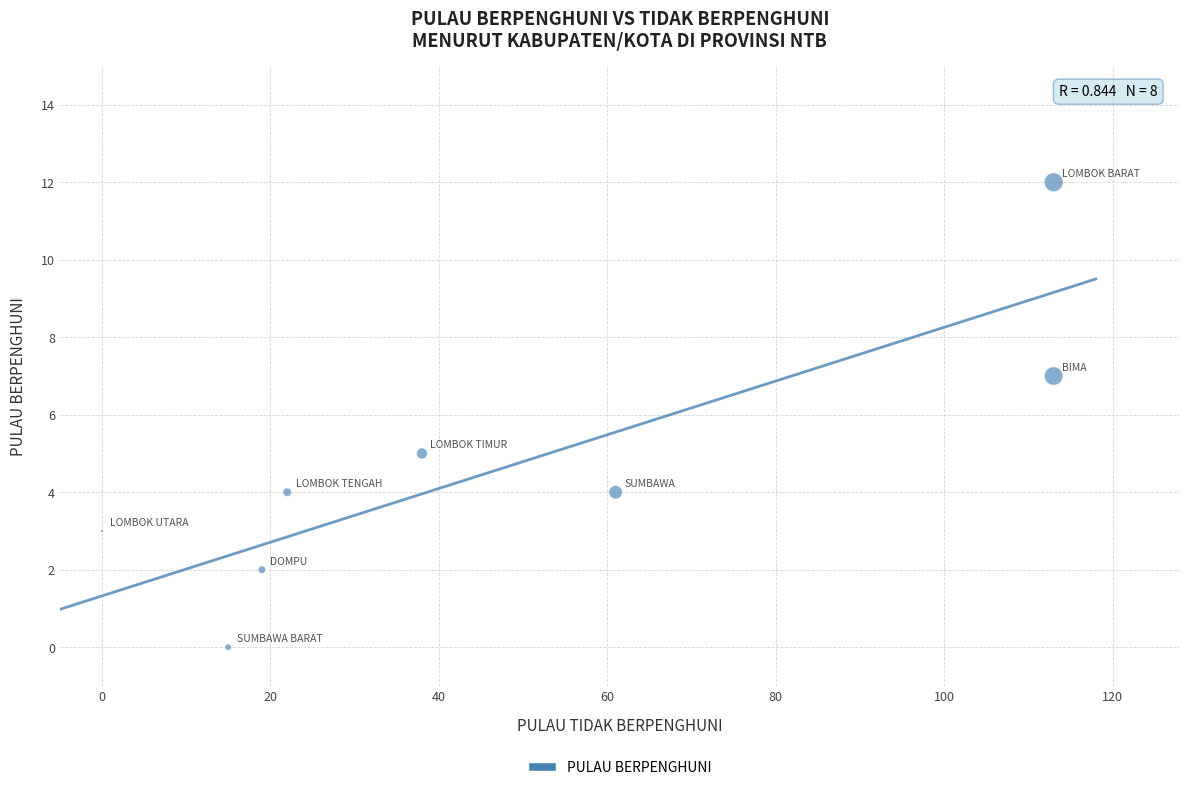

What is the range of Y values (max minus min)?

12